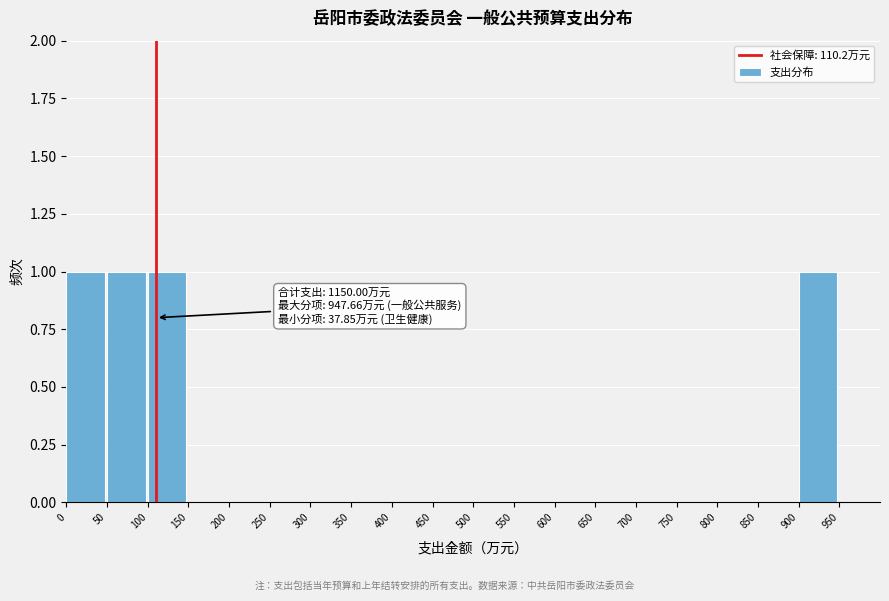

Reading left to right, transcribe all the data shown in this chart.

0=1	50=1	100=1	150=0	200=0	250=0	300=0	350=0	400=0	450=0	500=0	550=0	600=0	650=0	700=0	750=0	800=0	850=0	900=1	950=0